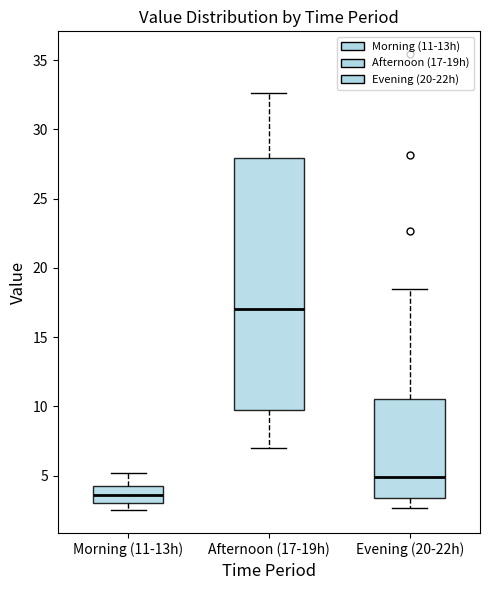

Which box has the highest median line?

Afternoon (17-19h)